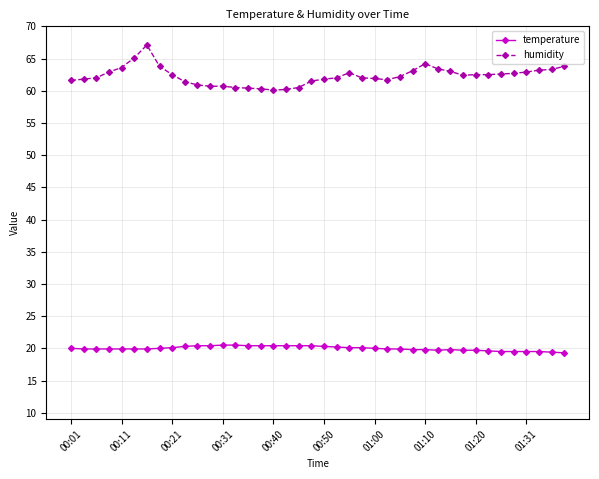

What is the value of the humidity point at the 4th from the left?

62.9